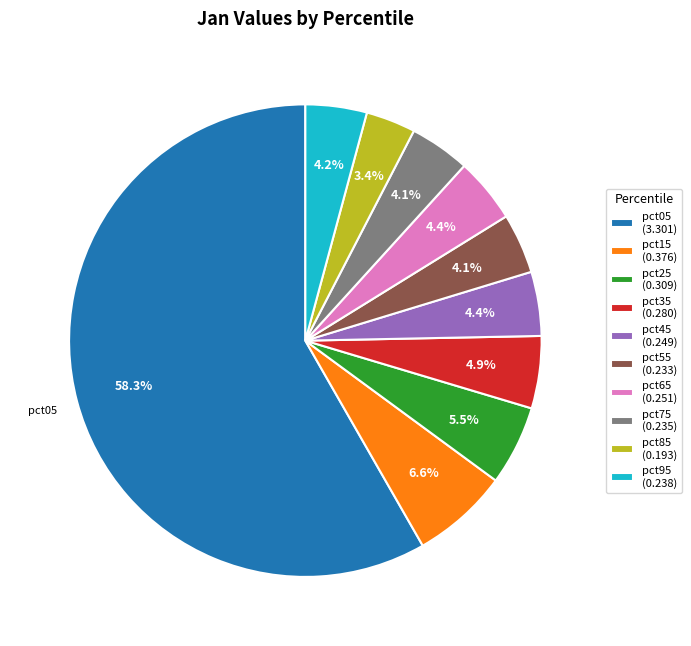

To the nearest percent, what is the difference between the largest and smallest slice percentages?

55%